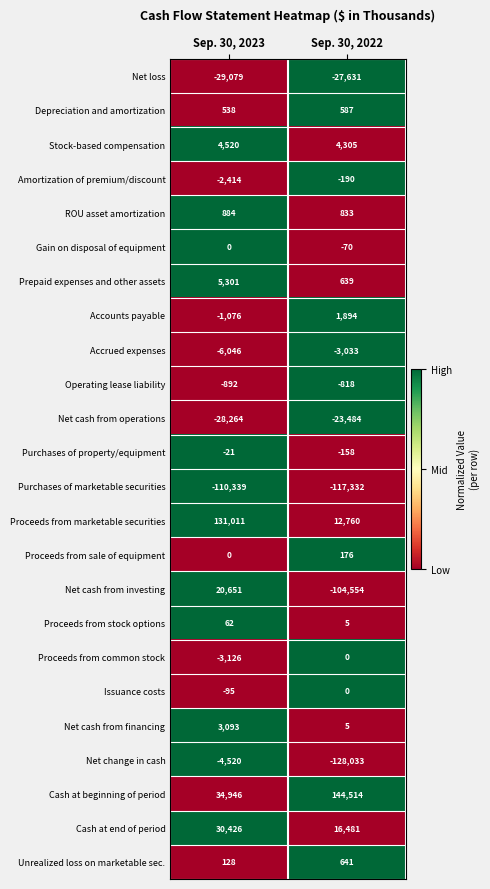

Between Sep. 30, 2023 and Sep. 30, 2022, which series saw the biggest shift?

Net cash from investing